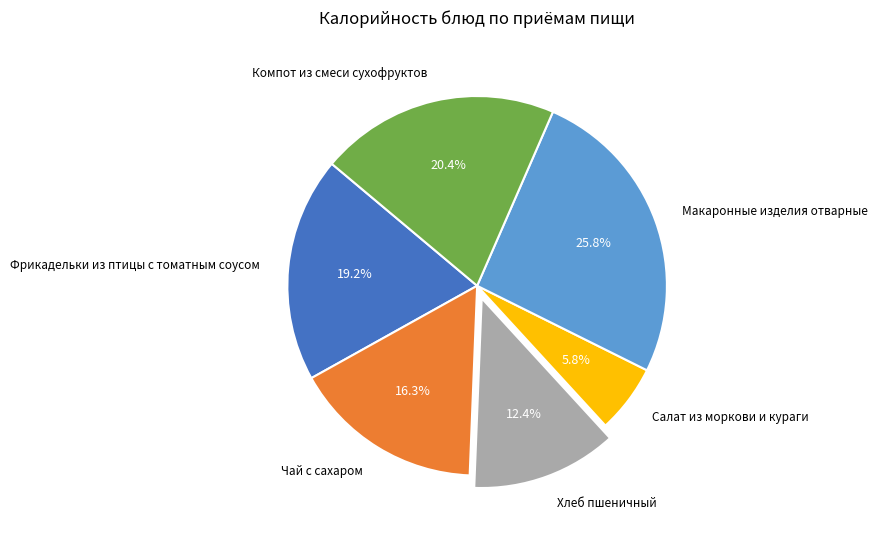

Rank the categories by value from lowest to highest.

Салат из моркови и кураги, Хлеб пшеничный, Чай с сахаром, Фрикадельки из птицы с томатным соусом, Компот из смеси сухофруктов, Макаронные изделия отварные